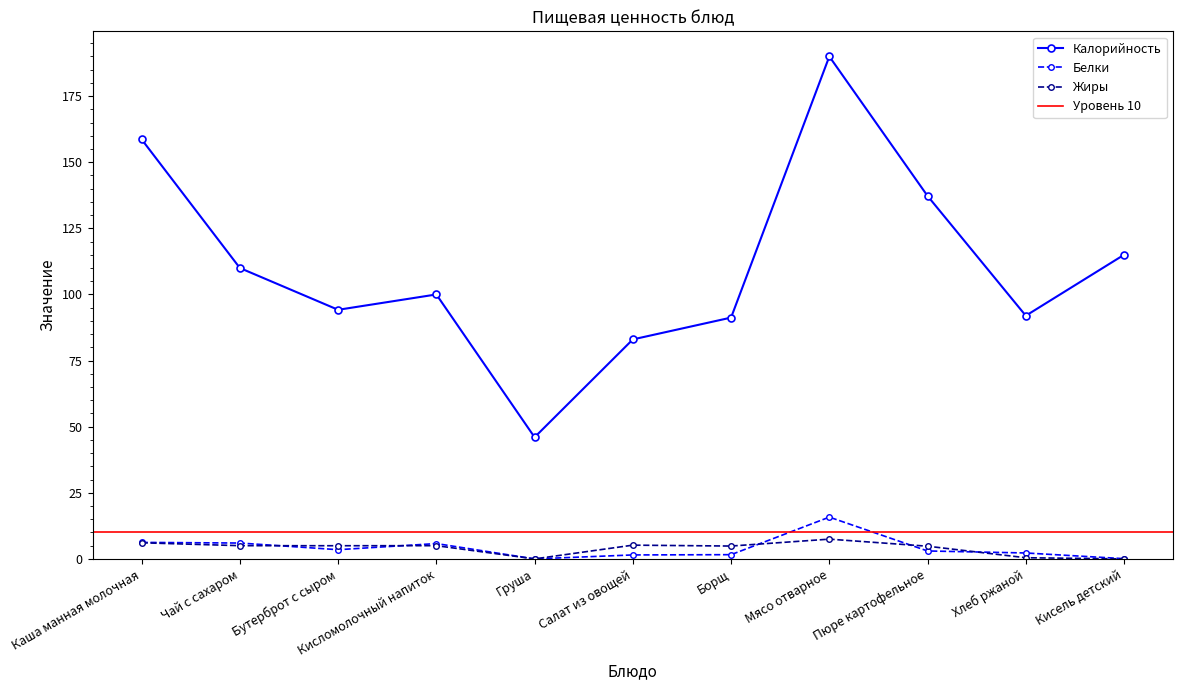

What position from the left is Кисель детский?

11